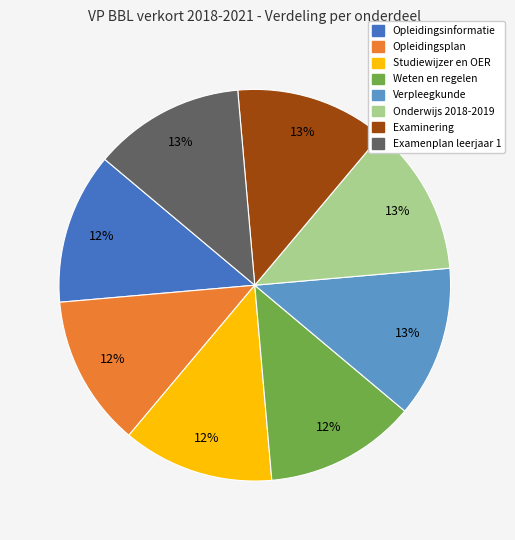

To the nearest percent, what percentage of the pie is Opleidingsinformatie?

12%